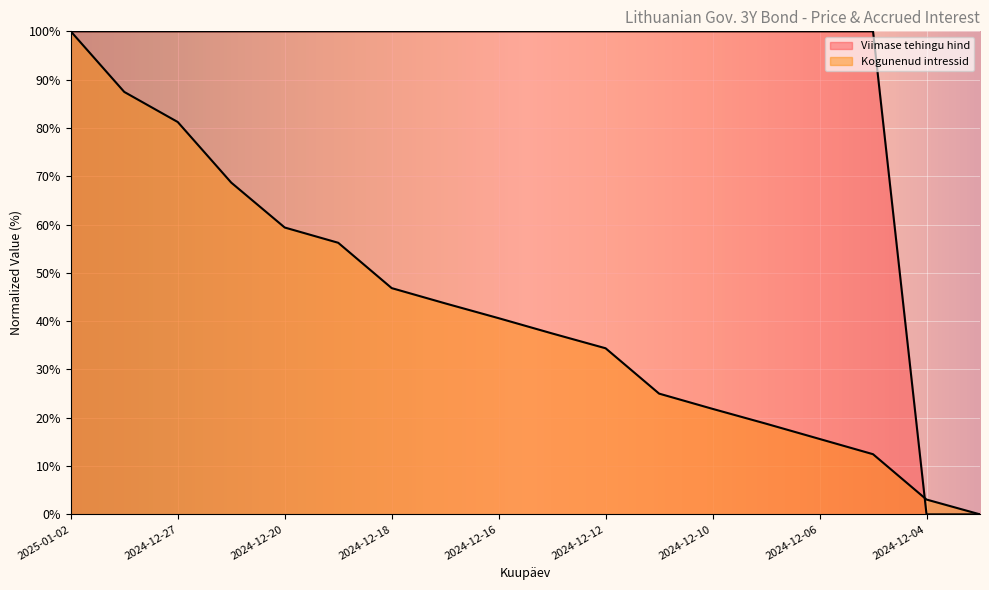

Is the value of Viimase tehingu hind at 2025-01-02 greater than the value of Kogunenud intressid at 2024-12-06?

Yes